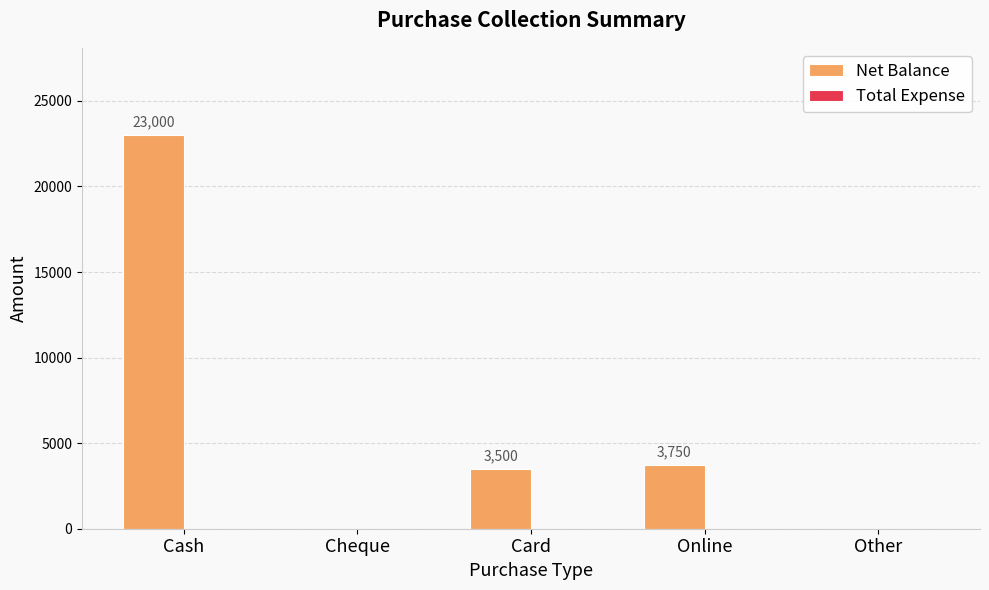

Which category has the highest value across all series?

Cash